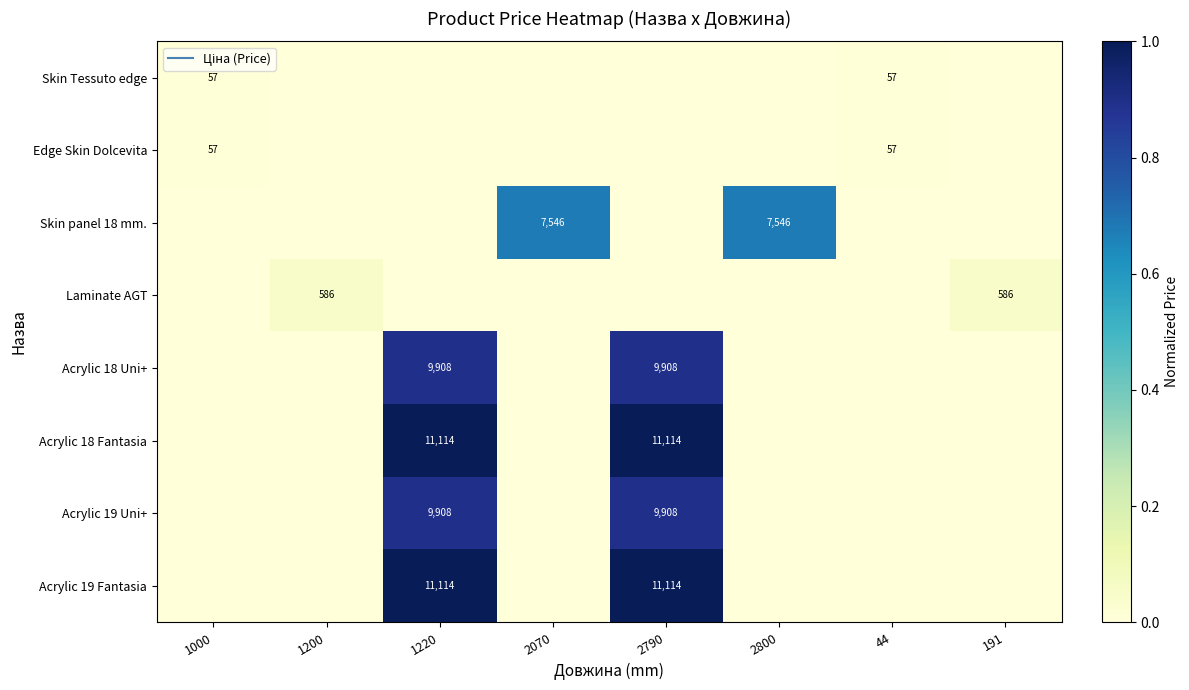

What is the difference between the maximum and minimum values in the Acrylic 18 Uni+ series?

0.9